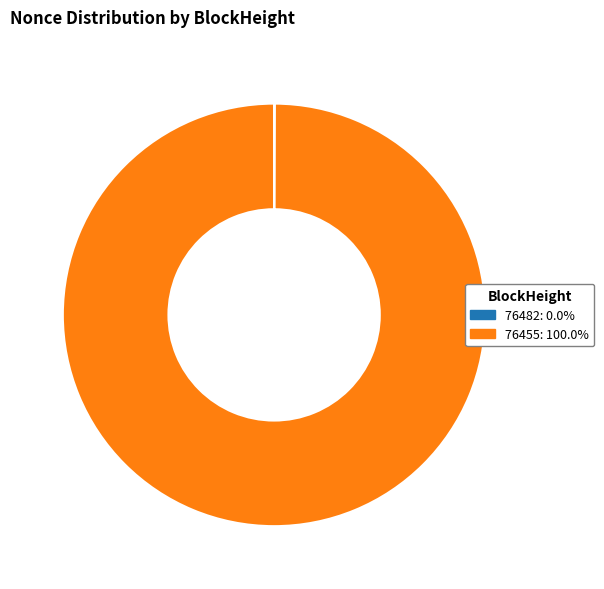

Which category has the biggest portion of the pie?

76455